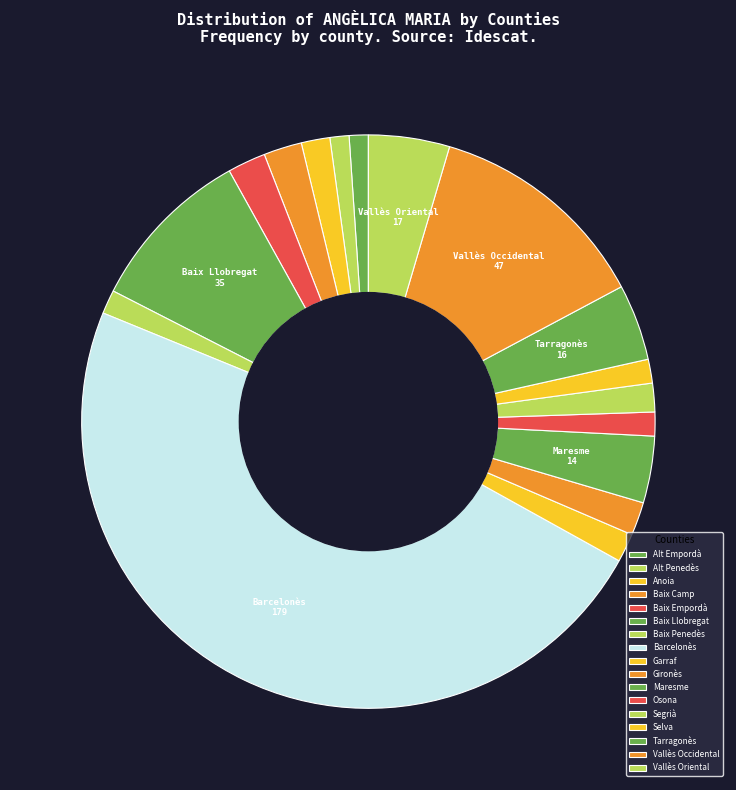

Is Osona the majority of the pie?

No